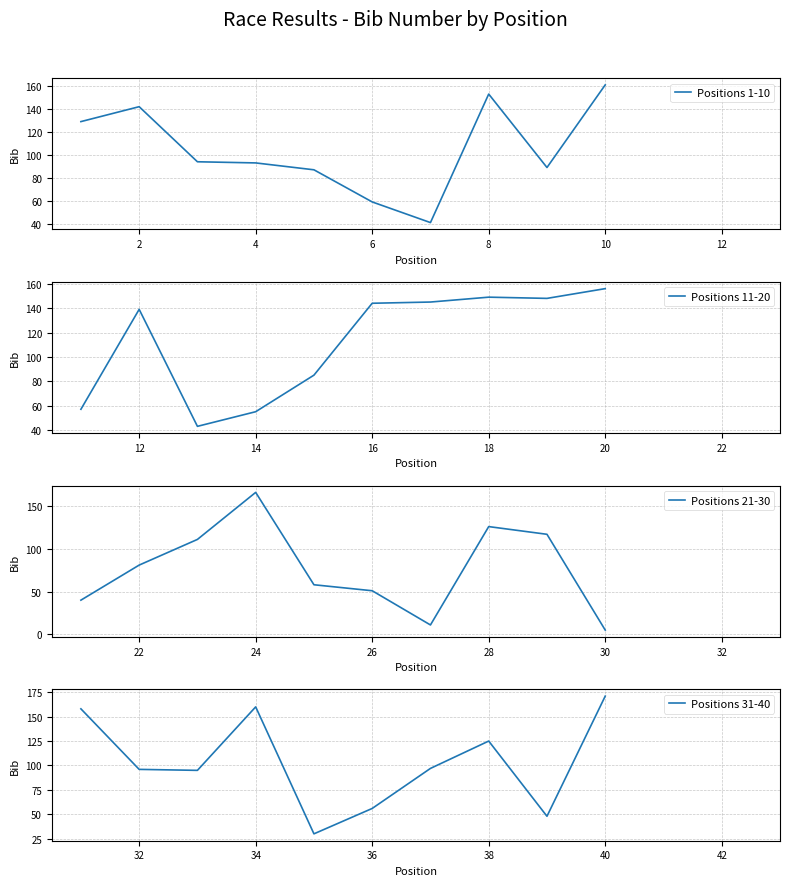

What is the sum of all Positions 31-40 values?

1036